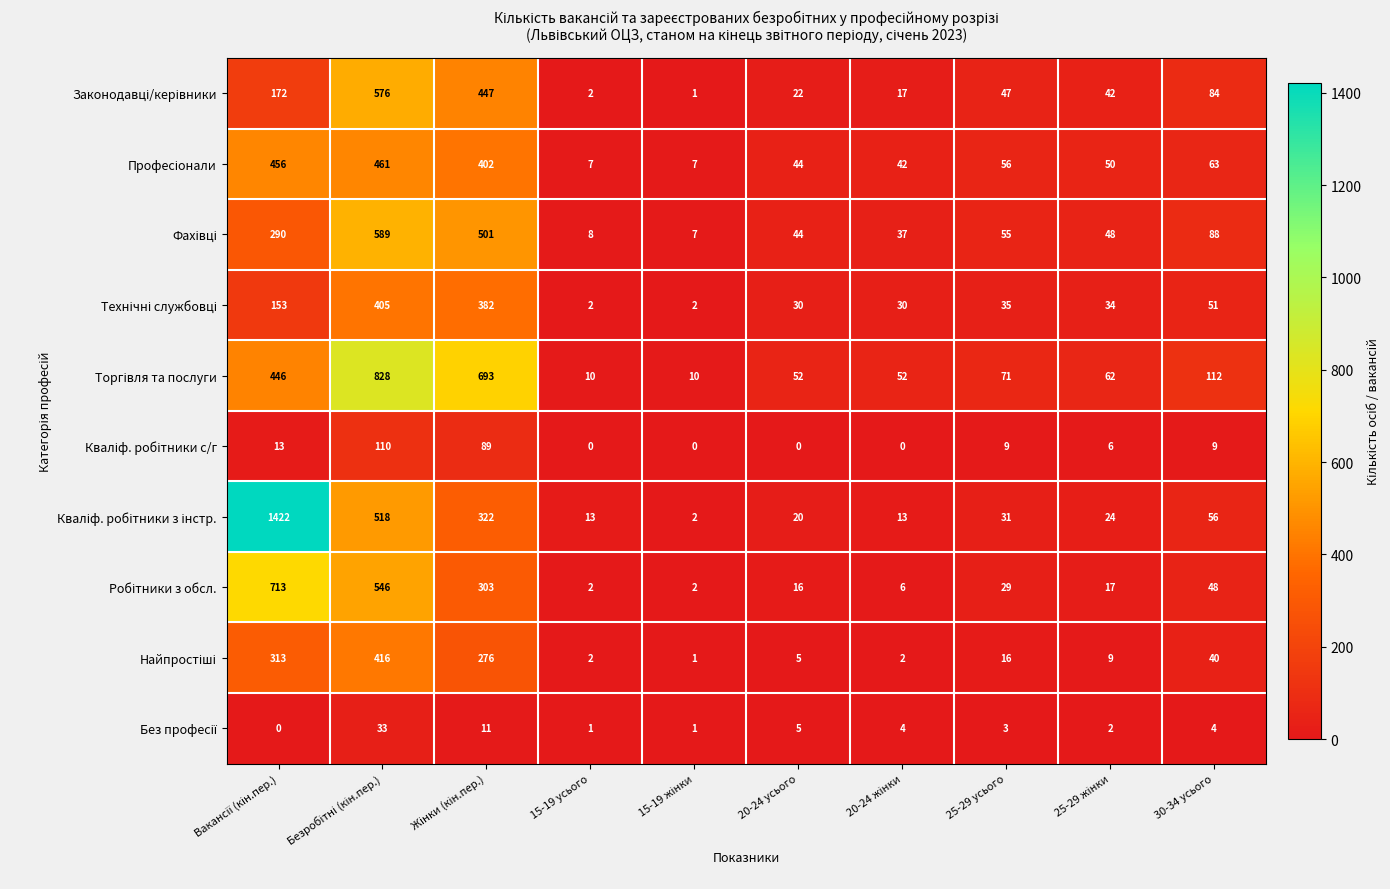

What is the total value across all series at 25-29 усього?

352